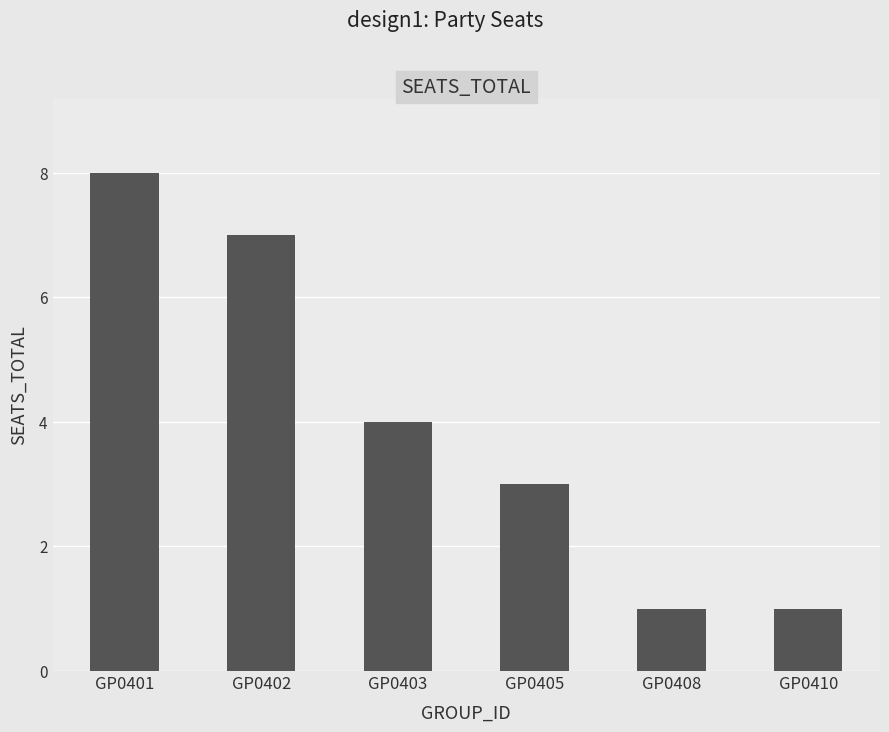

Reading left to right, transcribe all the data shown in this chart.

8	7	4	3	1	1